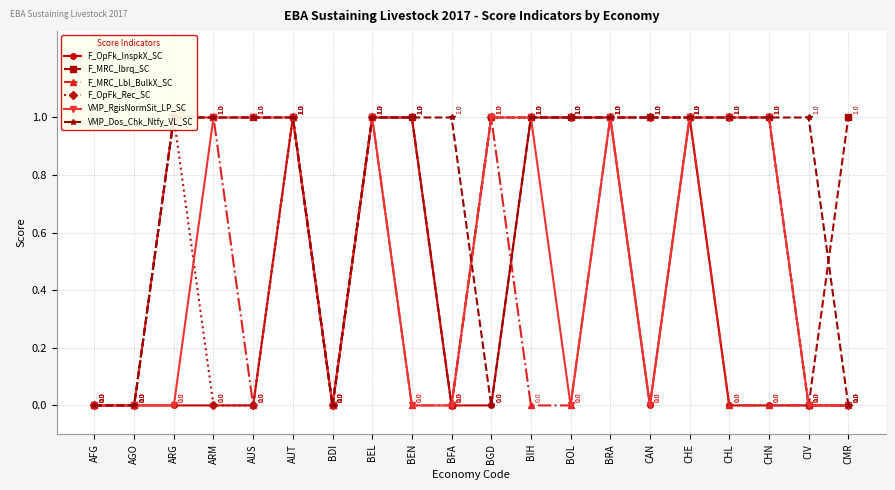

Which series has the largest range (max minus min)?

F_OpFk_InspkX_SC